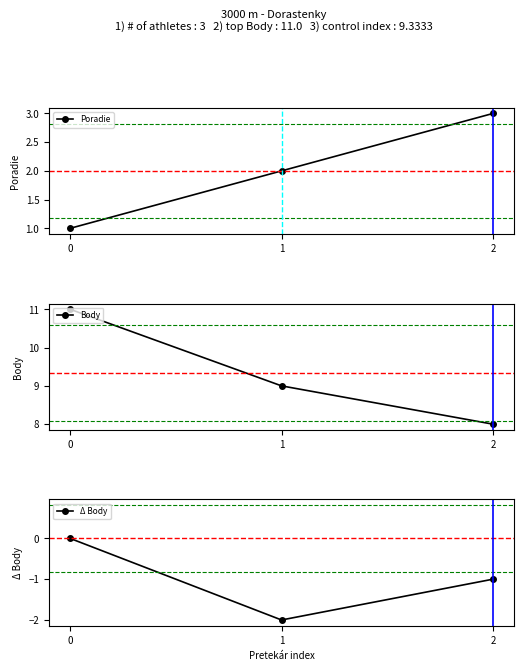

True or false: Body has a value of 9 at 1.

True